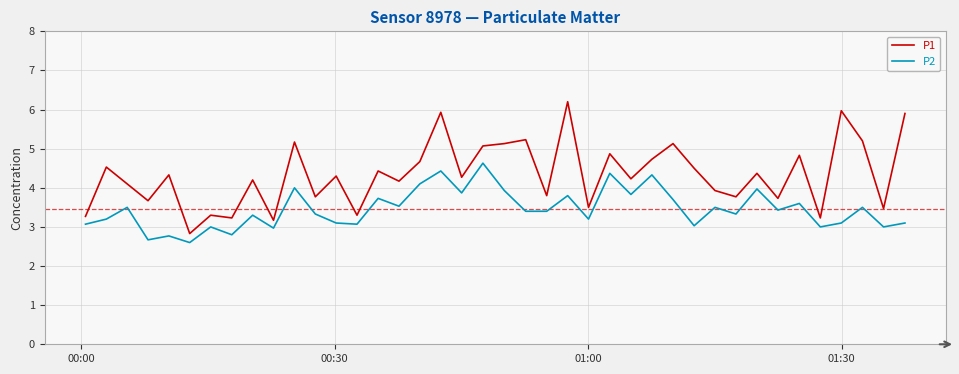

What is the sum of all P2 values?

138.2